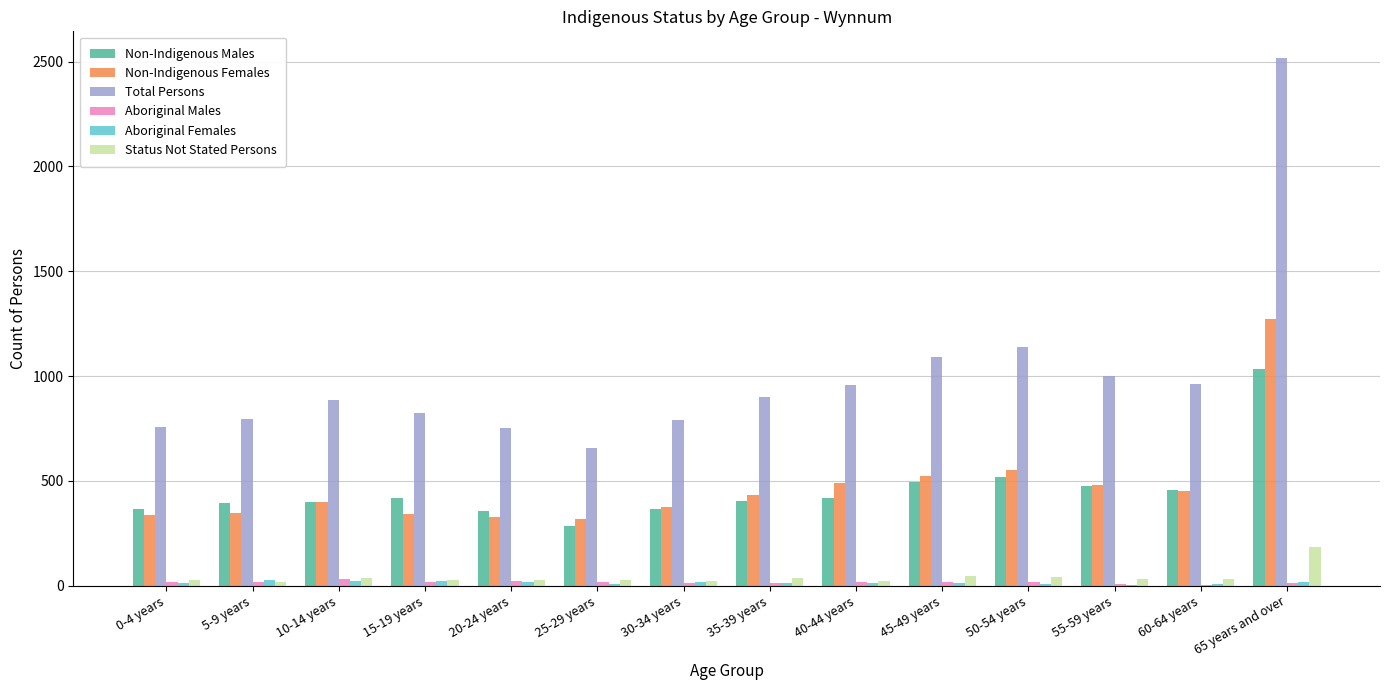

At which category is the sum across all series the highest?

65 years and over